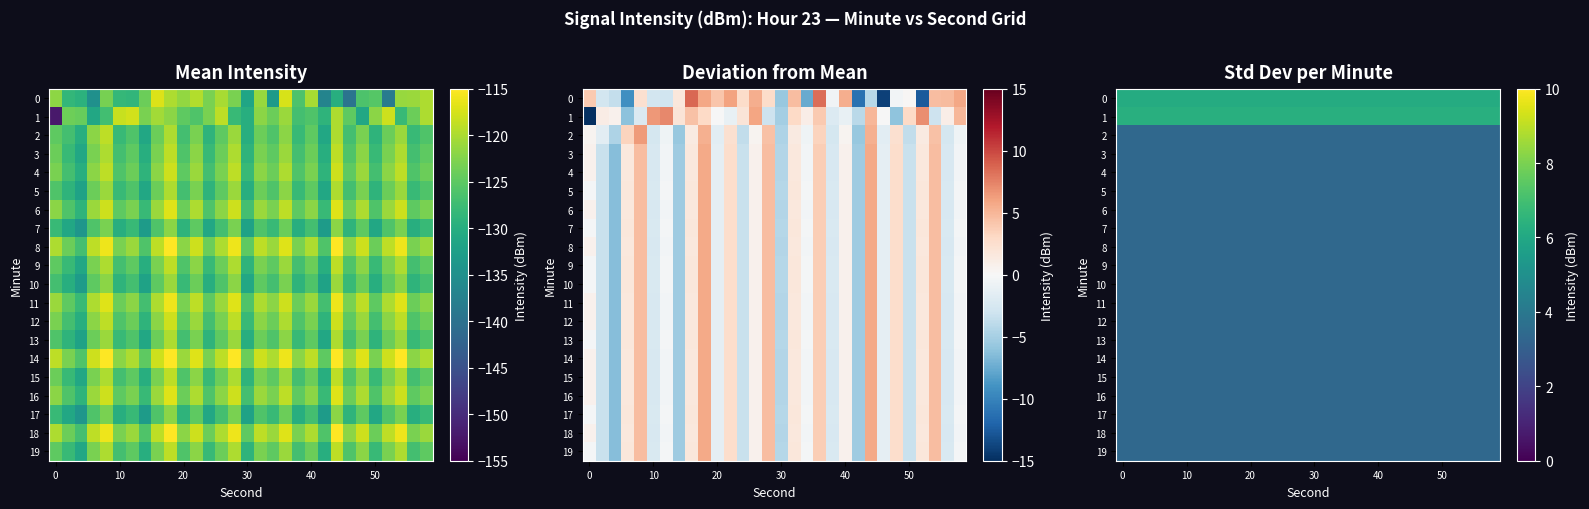

What is the approximate value of 13 at 0?

3.4